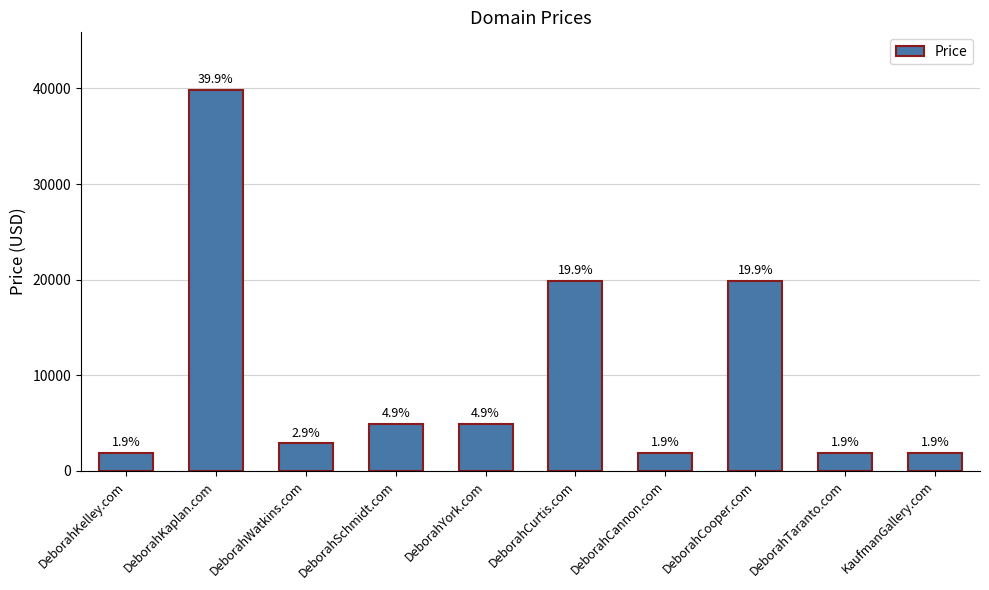

Does the chart contain any negative values?

No